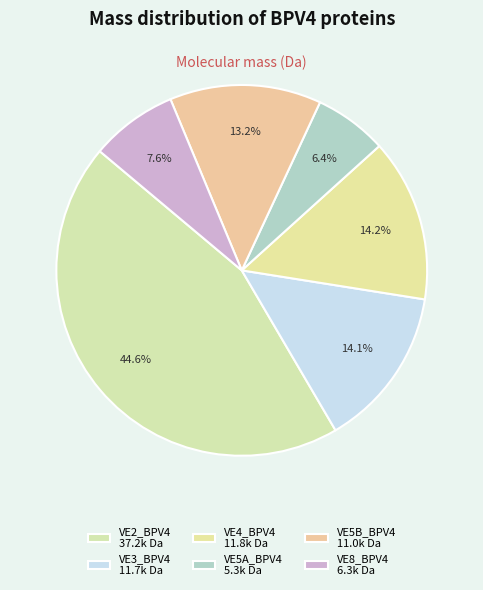

Count the number of slices in the pie.

6